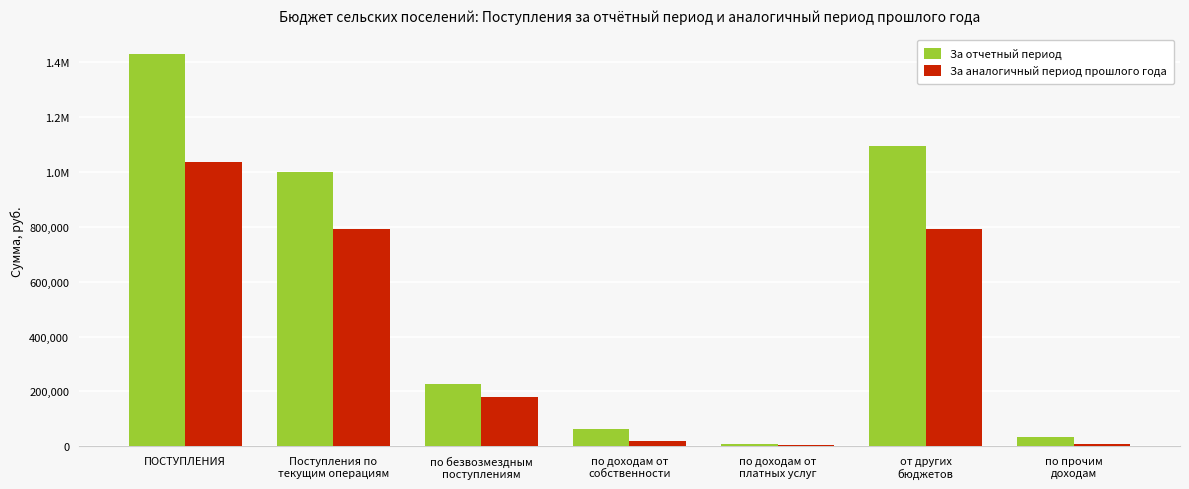

What is the label of the 2nd bar from the left?

Поступления по
текущим операциям